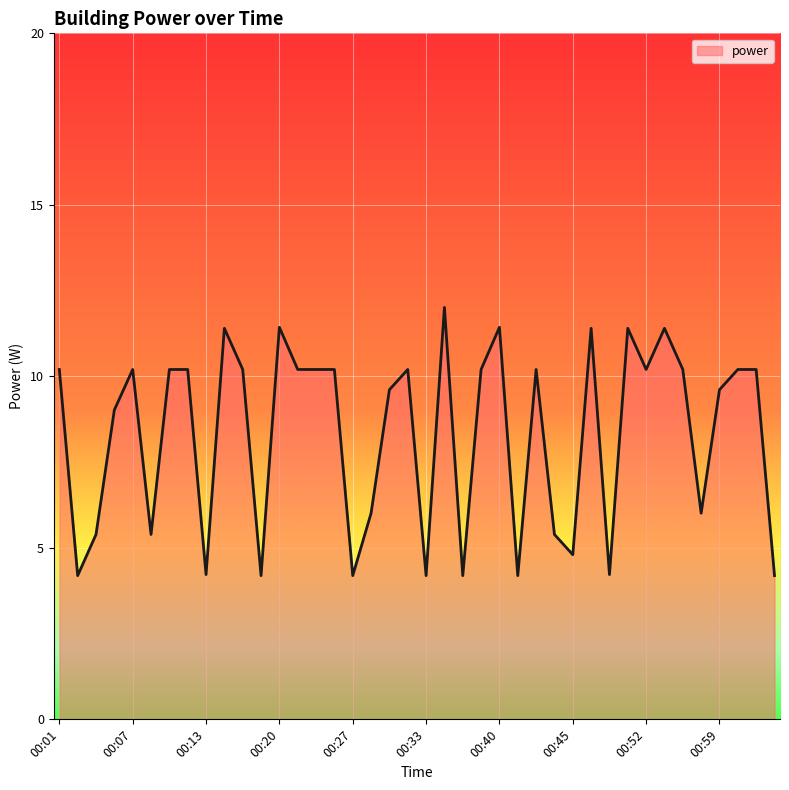

What is the smallest value displayed?

4.2